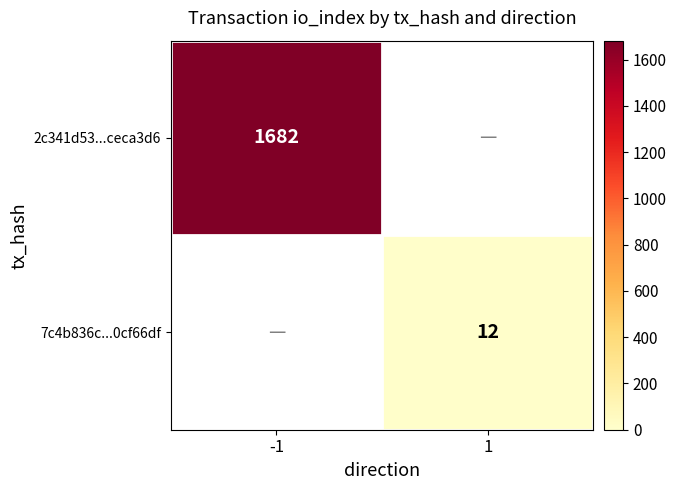

The 2c341d53...ceca3d6 series shows 1682 at -1. True or false?

True